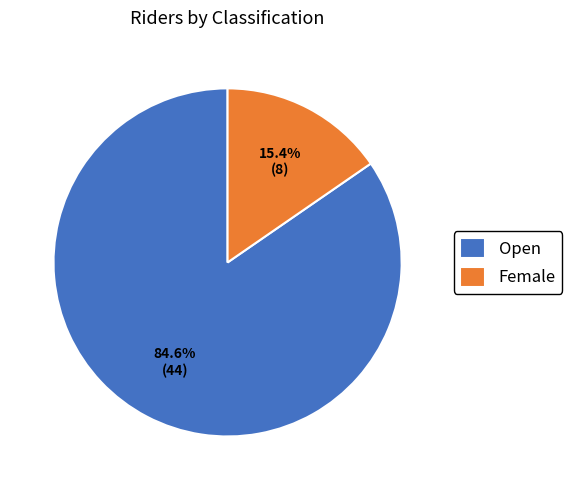

Between Open and Female, which is larger?

Open